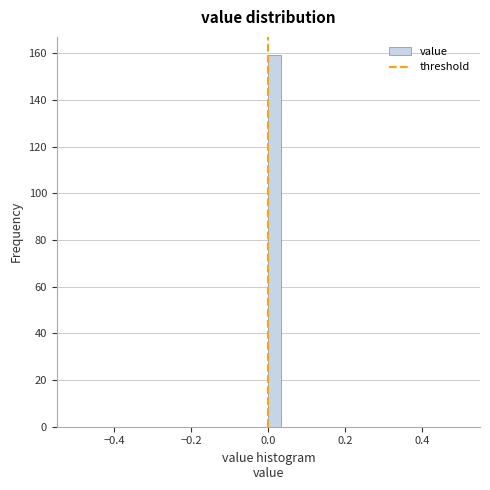

Read against the x-axis, roughly where is the centre of the tallest bar?

0.02